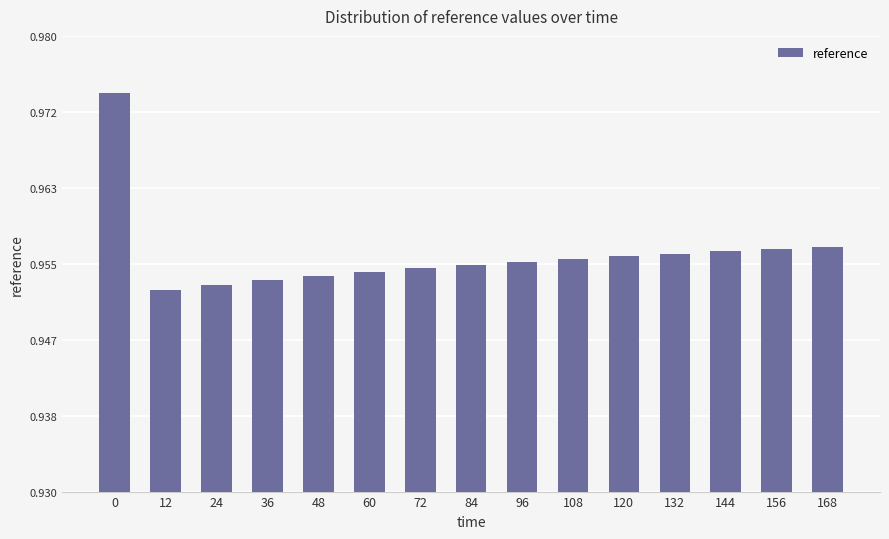

The value at 72 is 1.3. True or false?

False